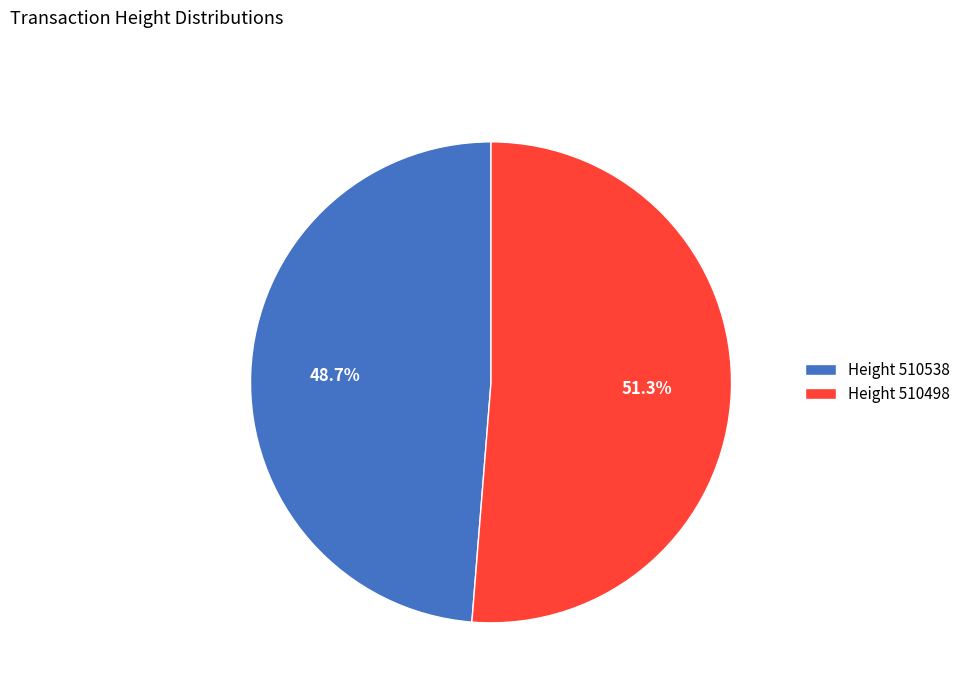

Is there any slice that represents more than half of the pie?

Yes